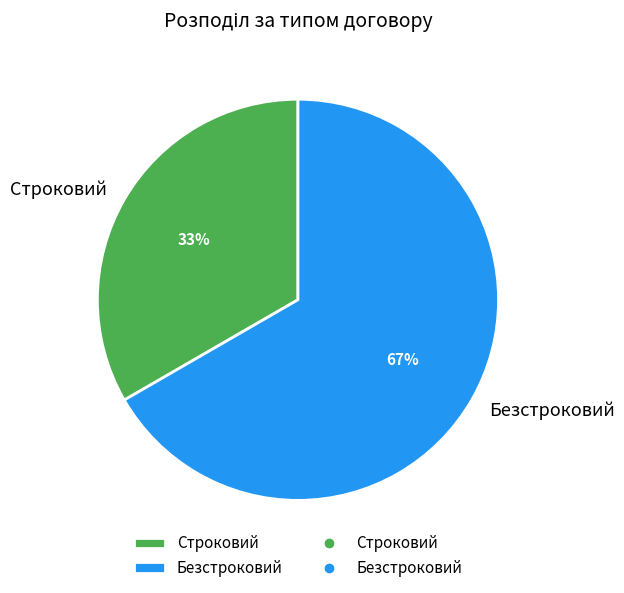

Approximately how many times larger is the value at Безстроковий compared to Строковий?

2.0